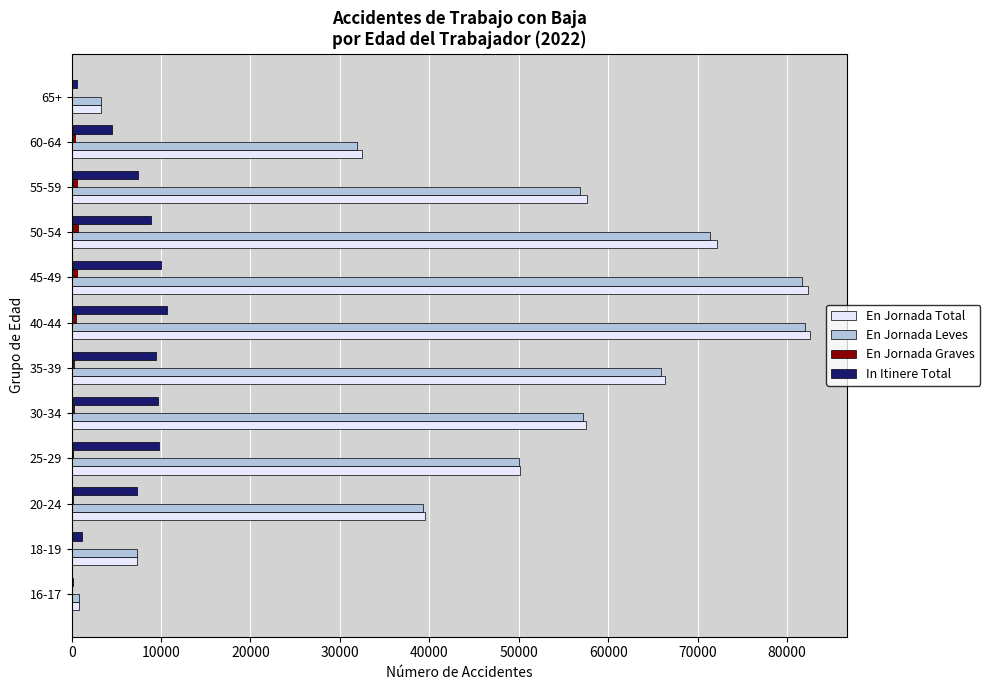

What is the maximum value shown in the chart?

82560